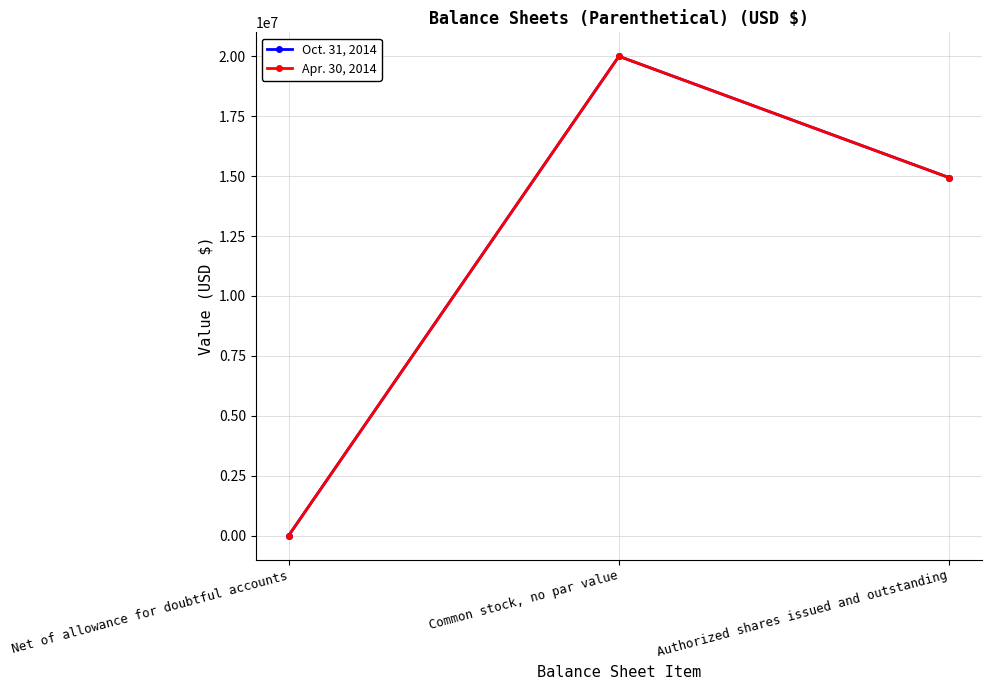

Does the chart have visible grid lines?

Yes